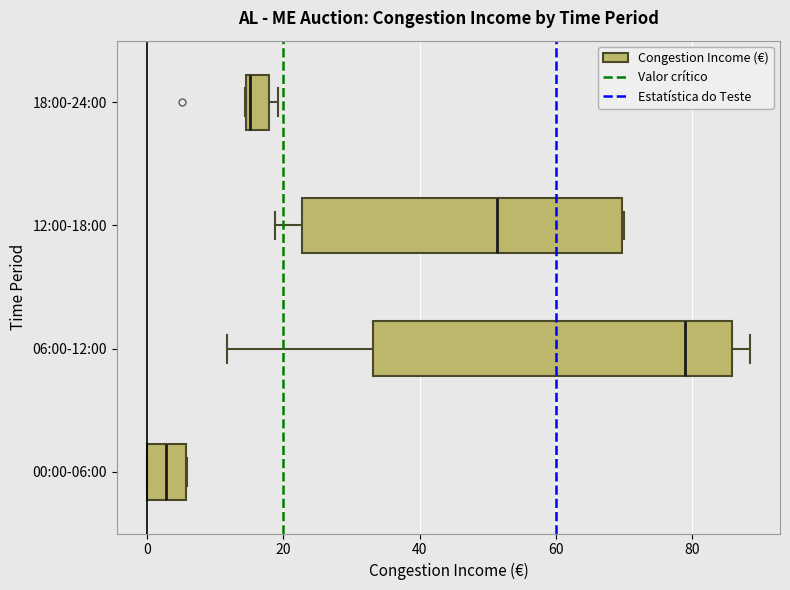

Comparing the boxes themselves (not the whiskers), which one is the widest?

06:00-12:00